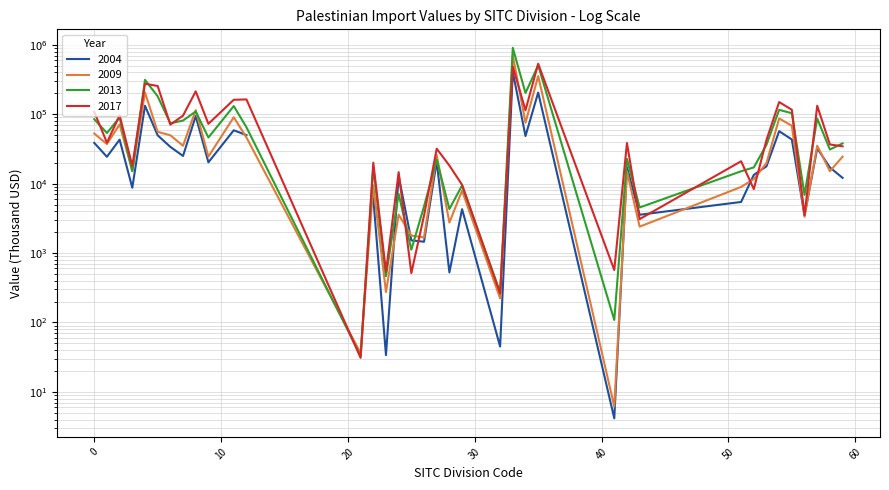

Does the chart have visible grid lines?

Yes